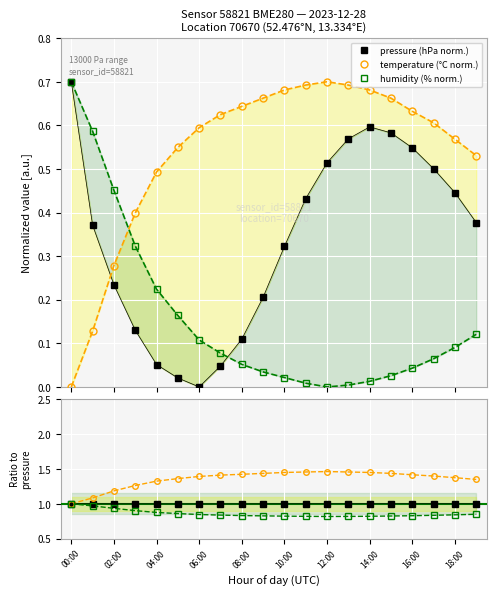

At which category does humidity (% norm.) reach its first local valley?

12:00